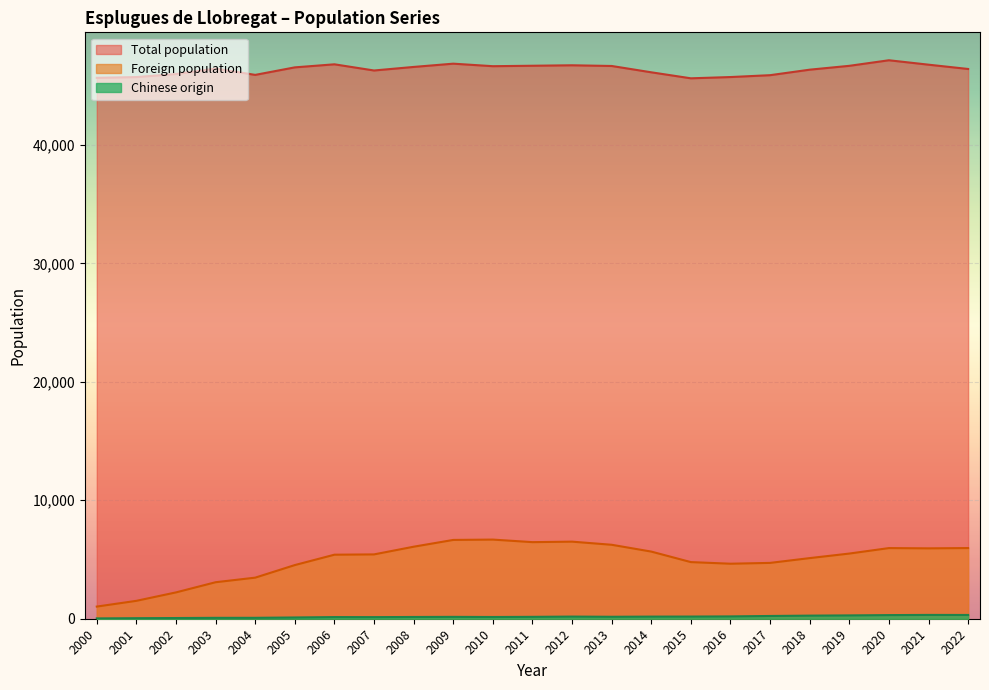

What is the sum of the Chinese origin values at 2022 and 2002?

377